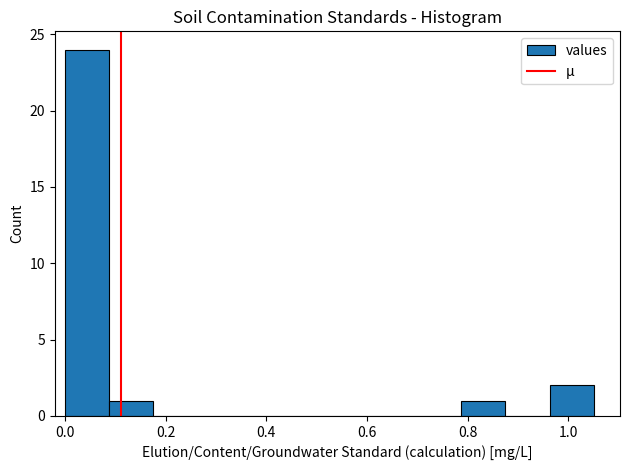

Reading left to right, transcribe this chart: for each bar, give the range it covers on the x-axis and its height. Neither the bar edges nor the heights are printed on the chart, so give them approximately, as read against the axes.

0.00 to 0.08: 24
0.08 to 0.18: 1
0.18 to 0.26: 0
0.26 to 0.36: 0
0.36 to 0.44: 0
0.44 to 0.52: 0
0.52 to 0.62: 0
0.62 to 0.70: 0
0.70 to 0.78: 0
0.78 to 0.88: 1
0.88 to 0.96: 0
0.96 to 1.06: 2